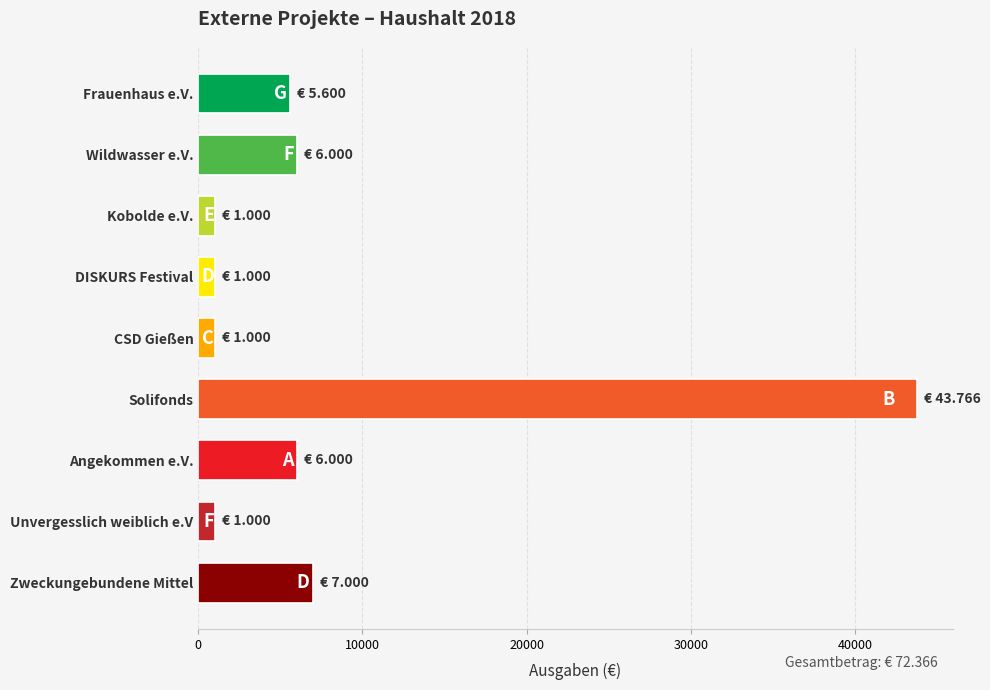

Where is the data nearest to the value 22383?

Zweckungebundene Mittel